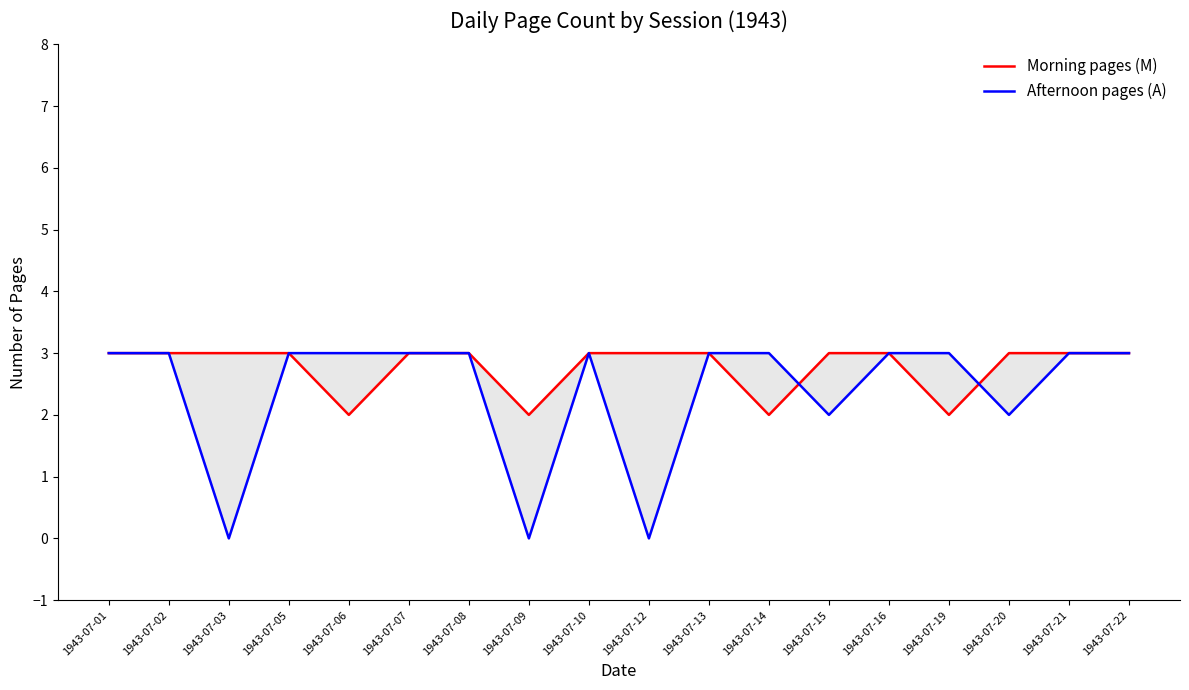

What is the spread (max minus min) of values at 1943-07-03?

3